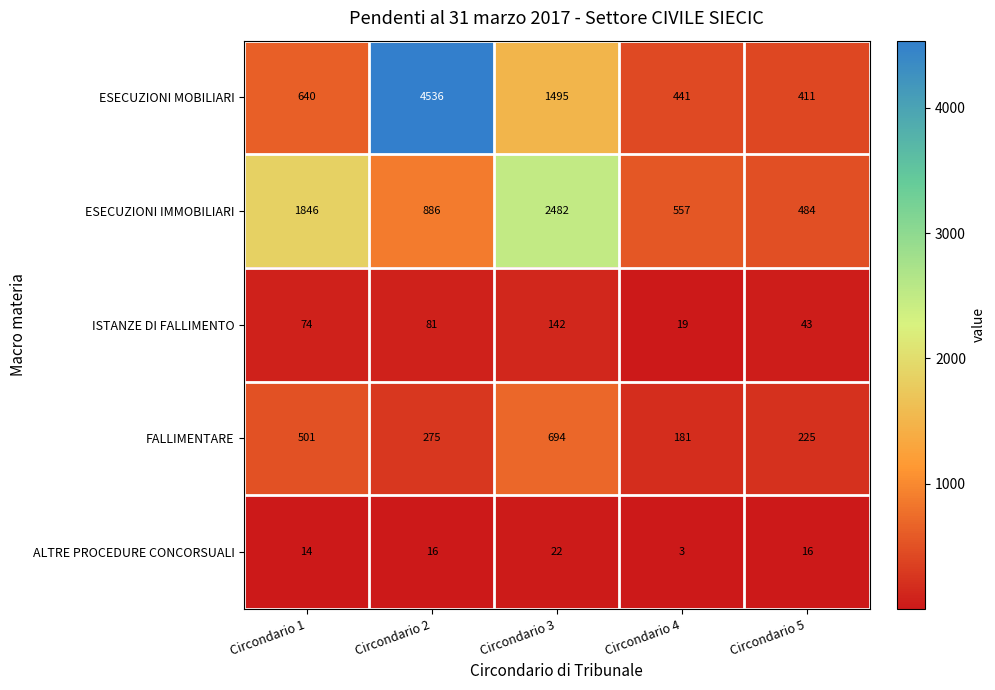

List the series in order of their peak value, lowest first.

ALTRE PROCEDURE CONCORSUALI, ISTANZE DI FALLIMENTO, FALLIMENTARE, ESECUZIONI IMMOBILIARI, ESECUZIONI MOBILIARI